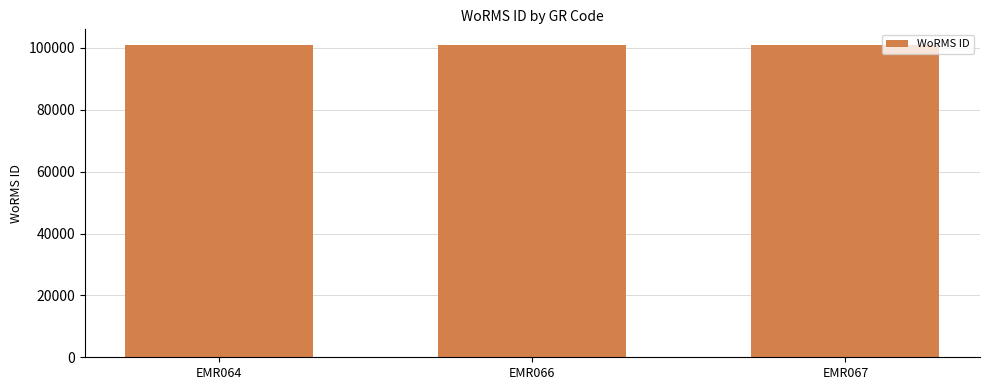

Is it true that the value at EMR066 is 164249?

False